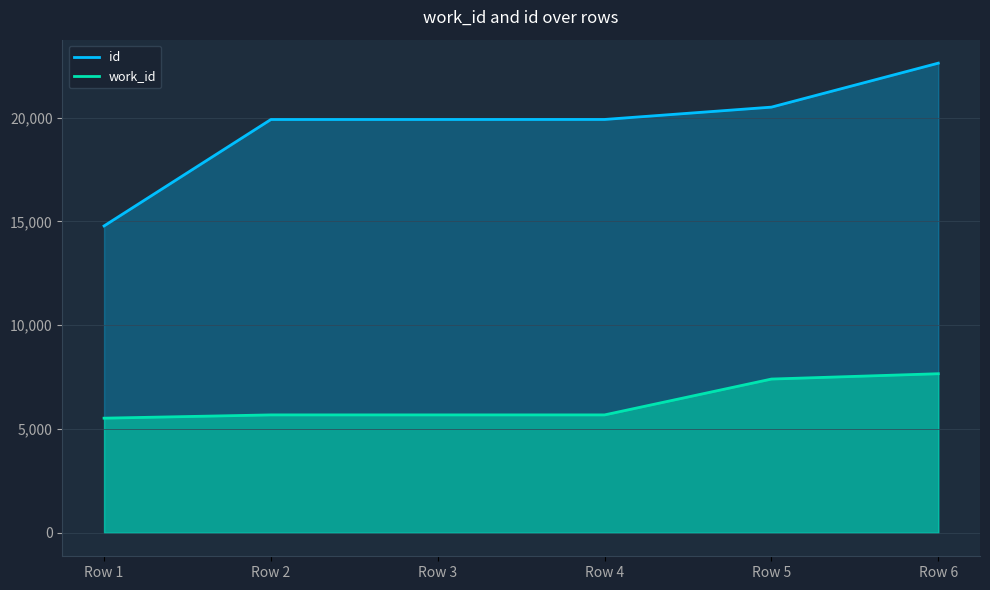

What is the difference between the maximum and minimum values in the id series?

7844